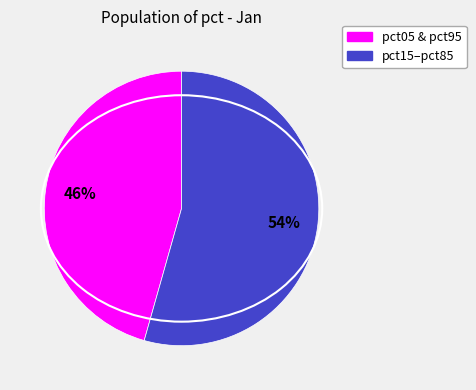

To the nearest percent, what is the average slice percentage?

50%